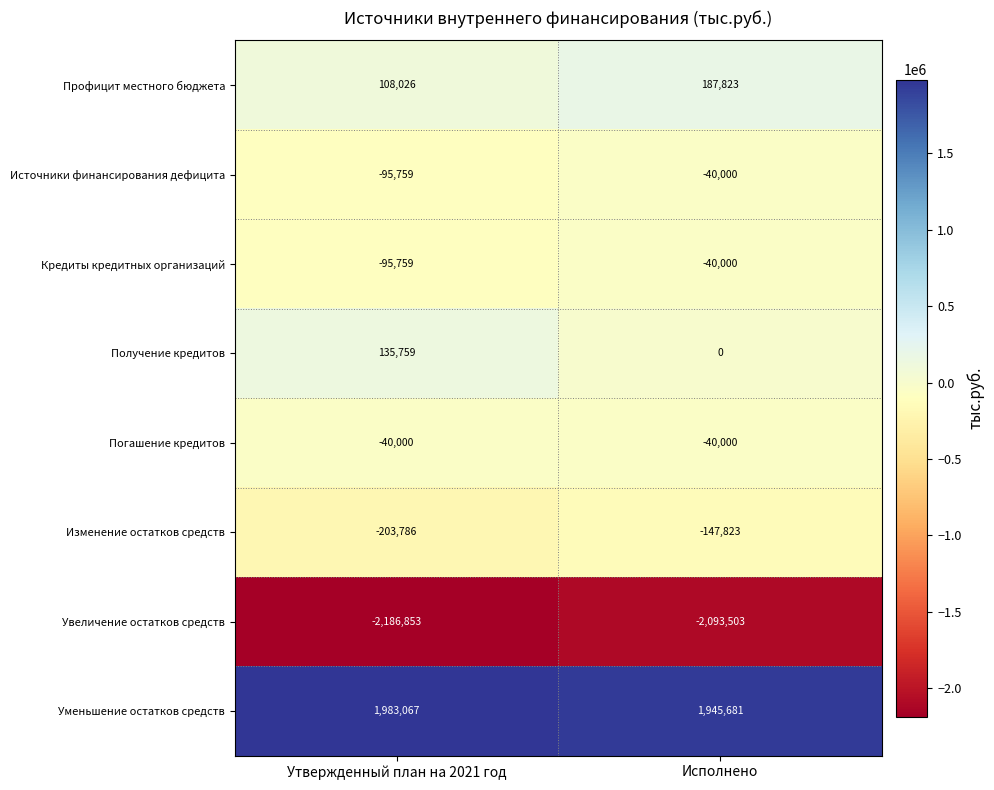

Reading left to right, what are all the values shown in this chart?

Профицит местного бюджета: 108026	187823
Источники финансирования дефицита: -95759	-40000
Кредиты кредитных организаций: -95759	-40000
Получение кредитов: 135759	0
Погашение кредитов: -40000	-40000
Изменение остатков средств: -203786	-147823
Увеличение остатков средств: -2186853	-2093503
Уменьшение остатков средств: 1983067	1945681